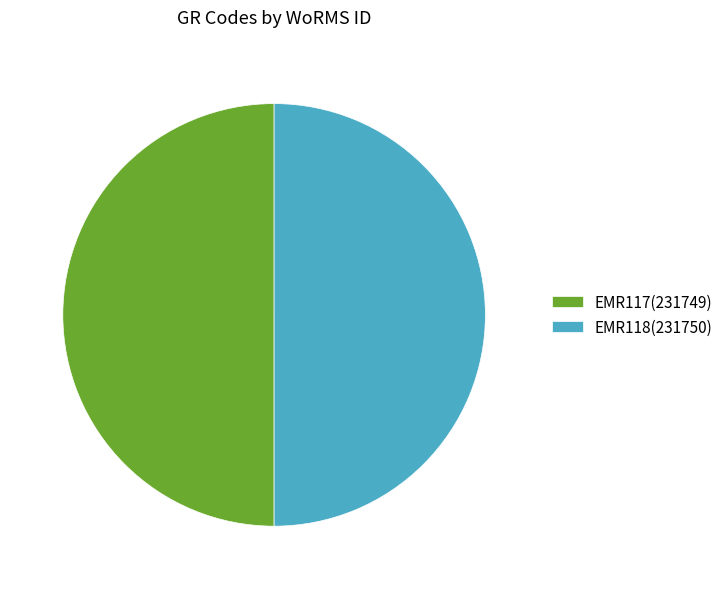

Combined, do EMR117(231749) and EMR118(231750) account for over 50%?

Yes